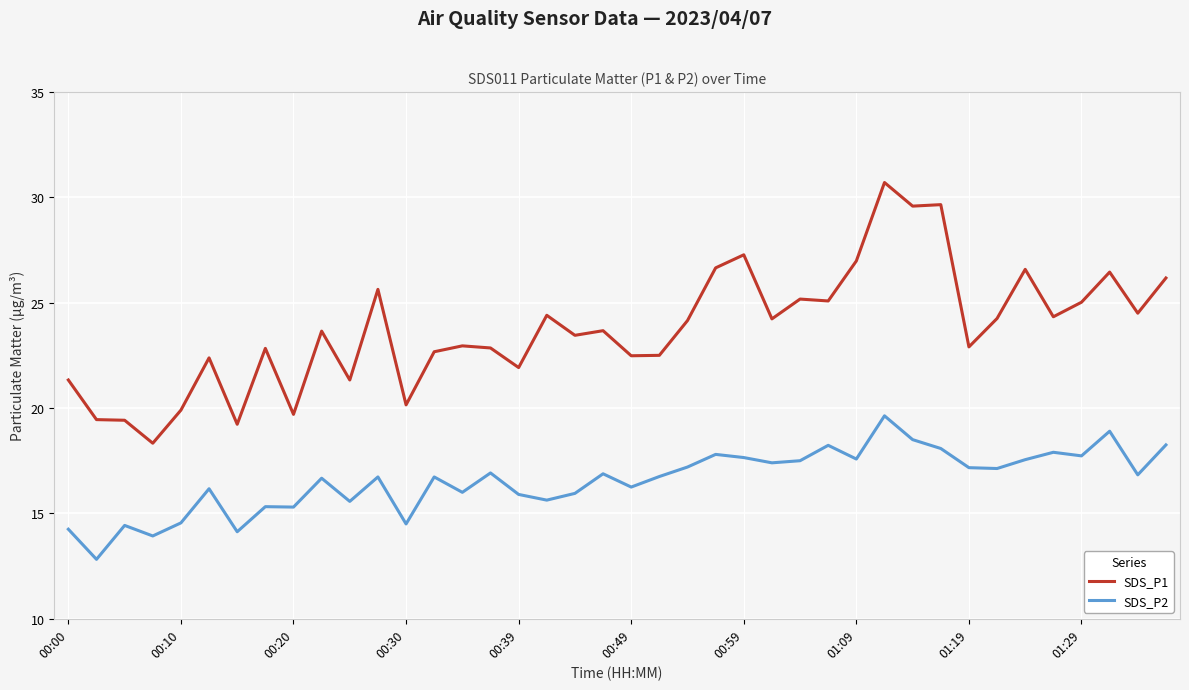

What is the smallest value displayed?

12.8